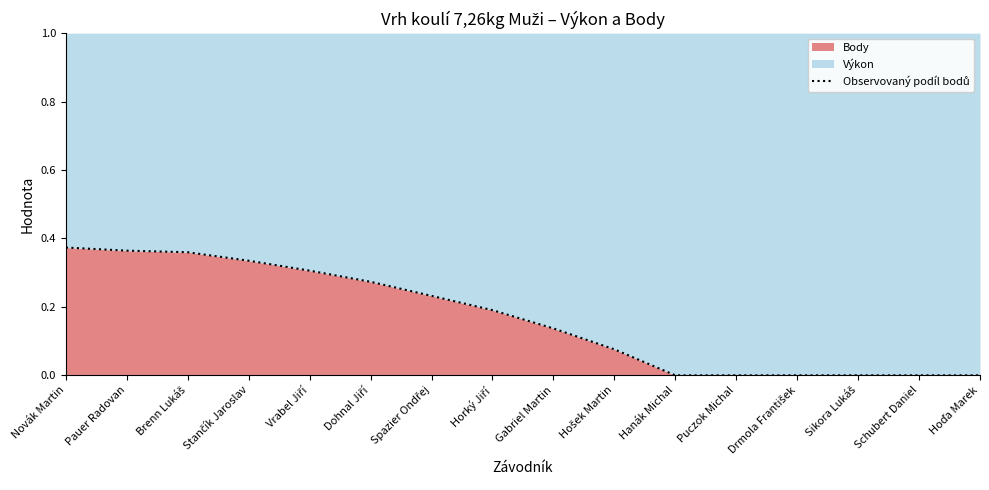

Reading left to right, transcribe all the data shown in this chart.

0.4	0.4	0.4	0.3	0.3	0.3	0.2	0.2	0.1	0.1	0.0	0.0	0.0	0.0	0.0	0.0